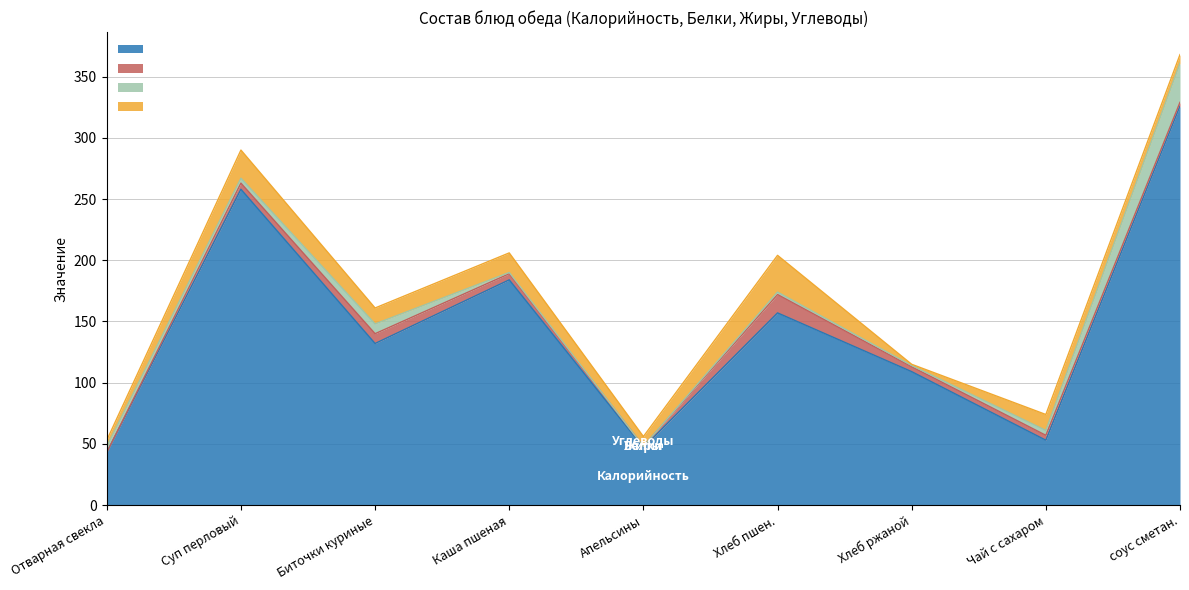

Count the number of data series in this chart.

4